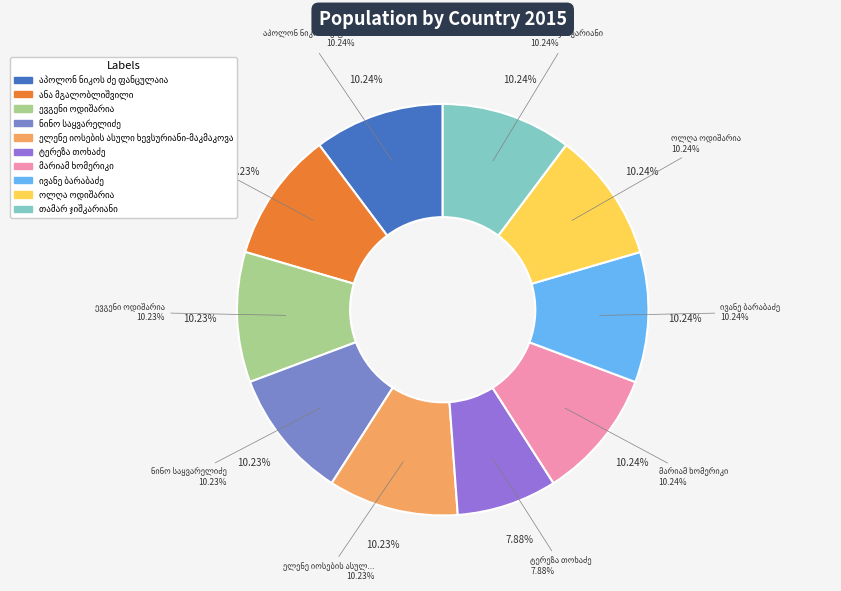

Which category has the biggest portion of the pie?

ოლღა ოდიშარია